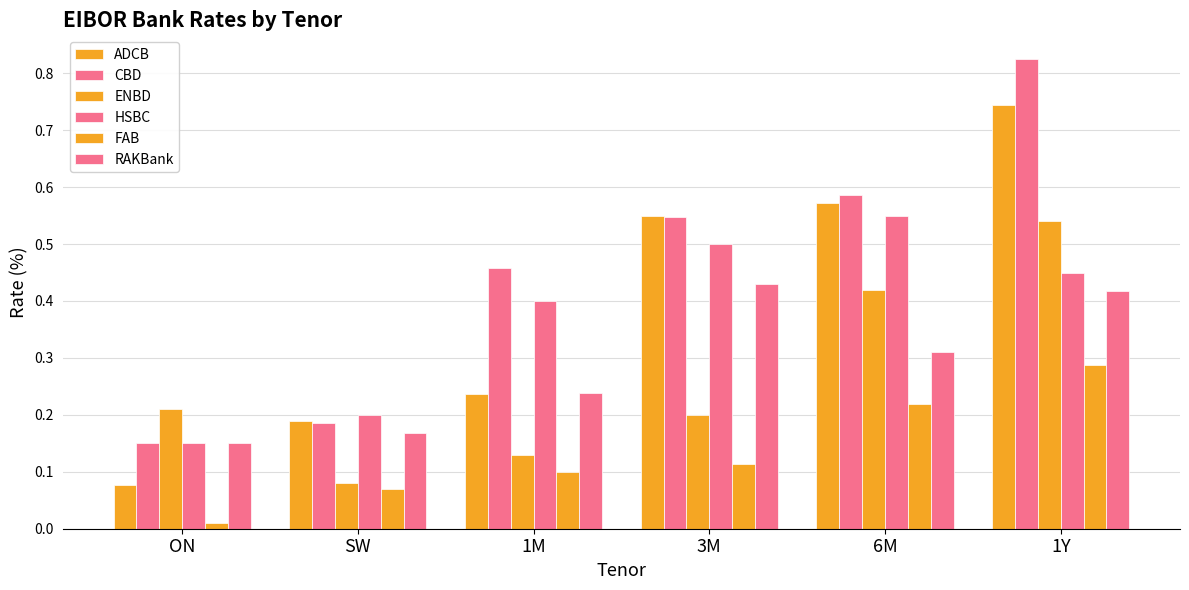

How many bars are there in total?

36